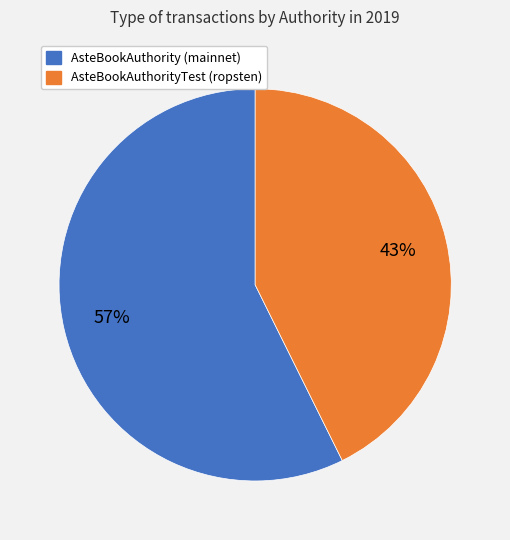

To the nearest percent, what is the combined percentage of AsteBookAuthority (mainnet) and AsteBookAuthorityTest (ropsten)?

100%